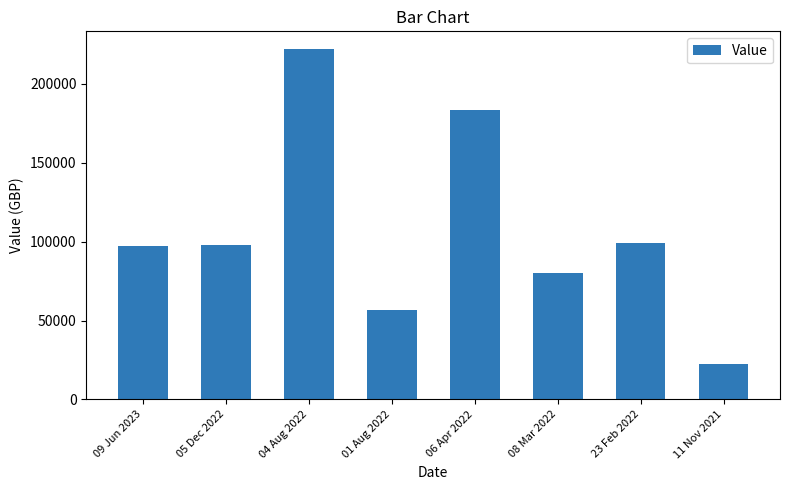

How many categories are shown in the chart?

8